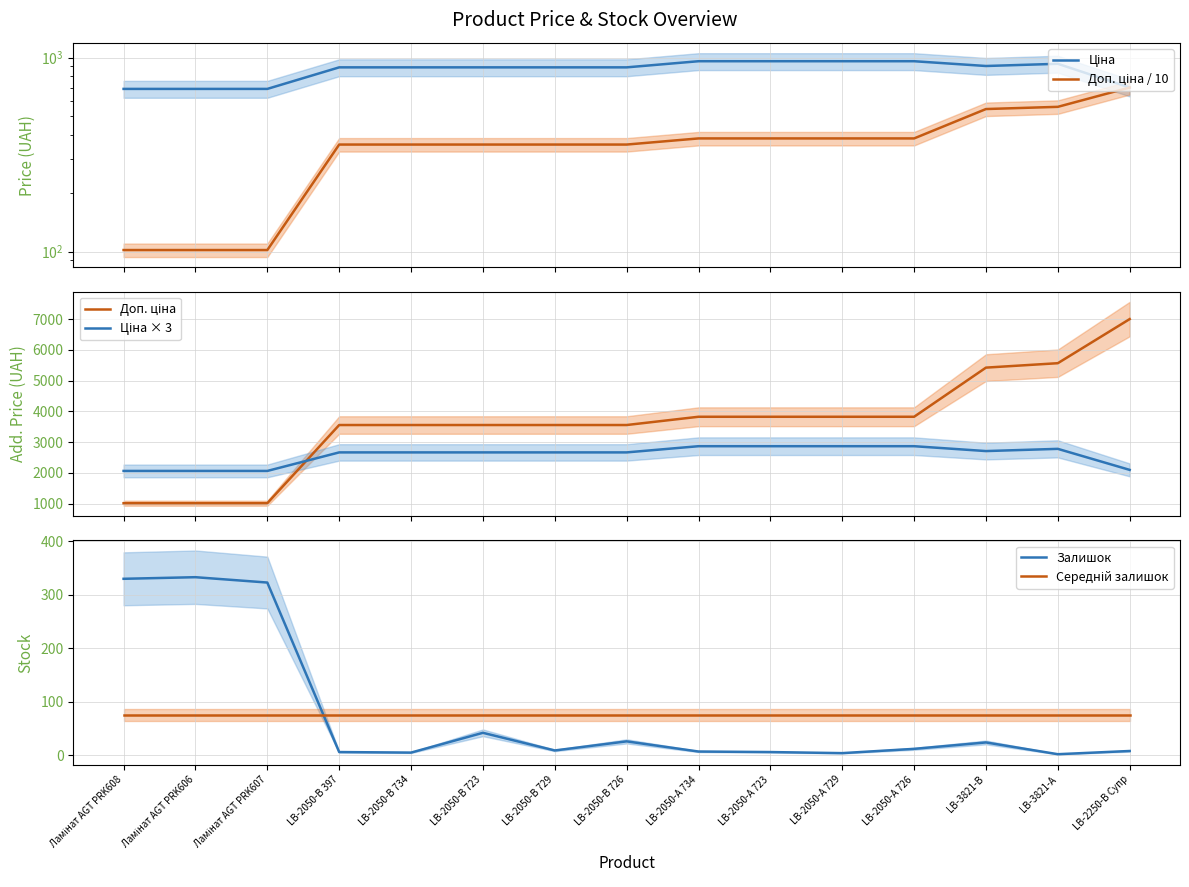

What is the difference between the highest and lowest values at Ламінат AGT PRK606?

1991.5